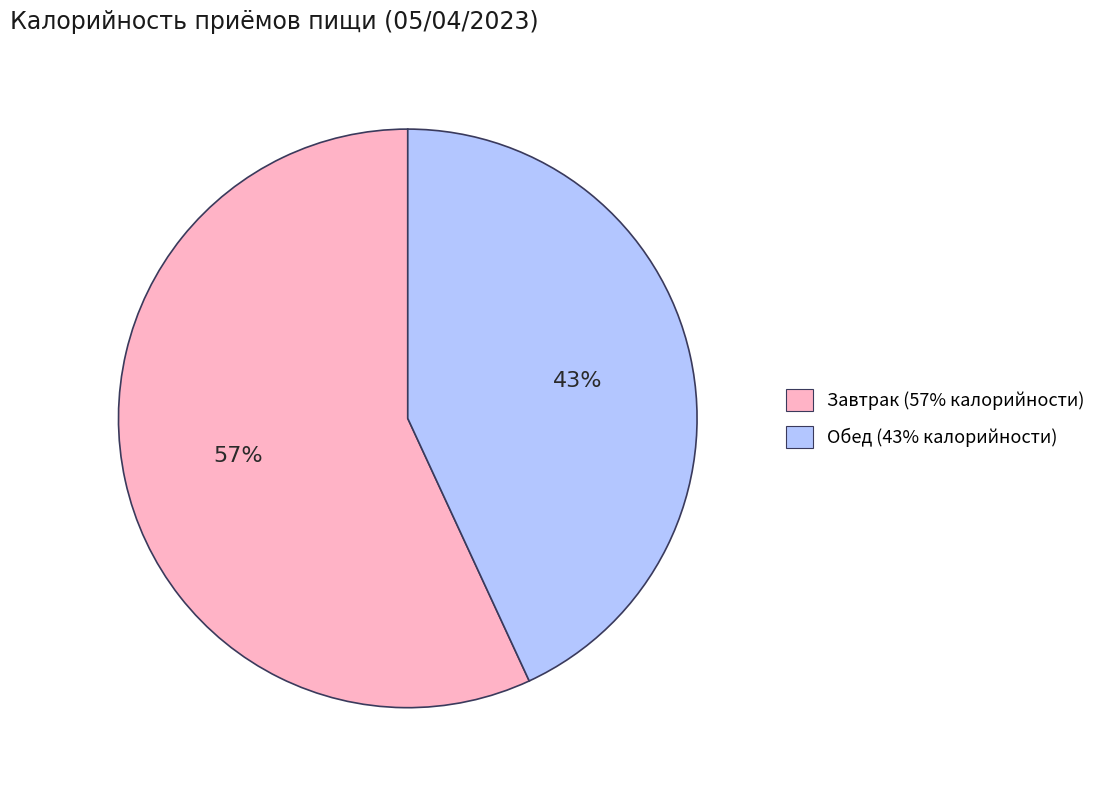

How many segments does this pie chart have?

2